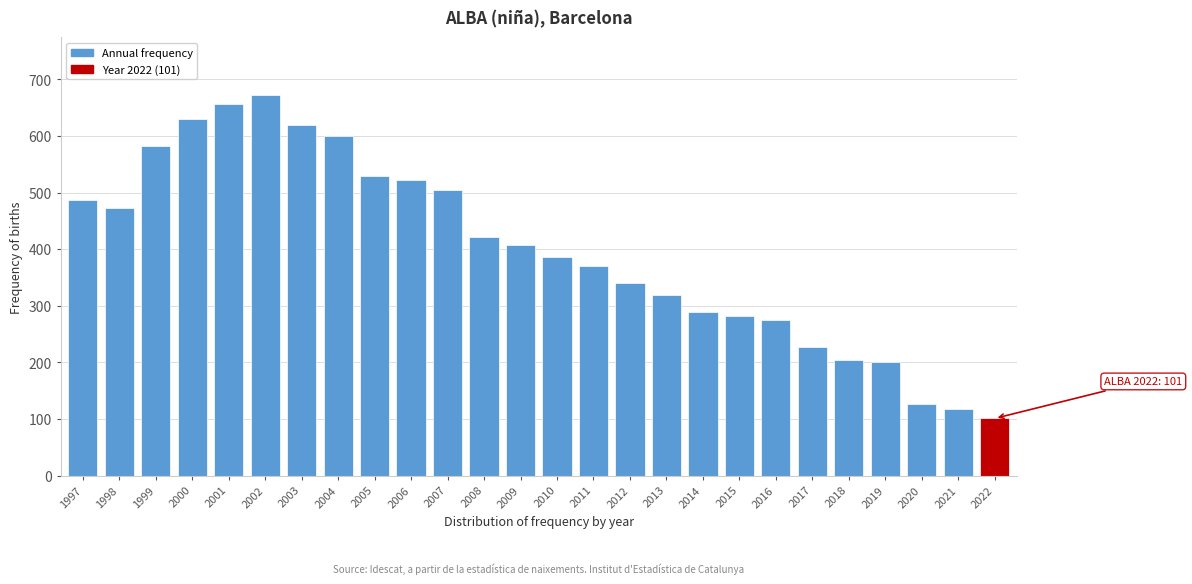

Which category has the lowest value across all series?

2022